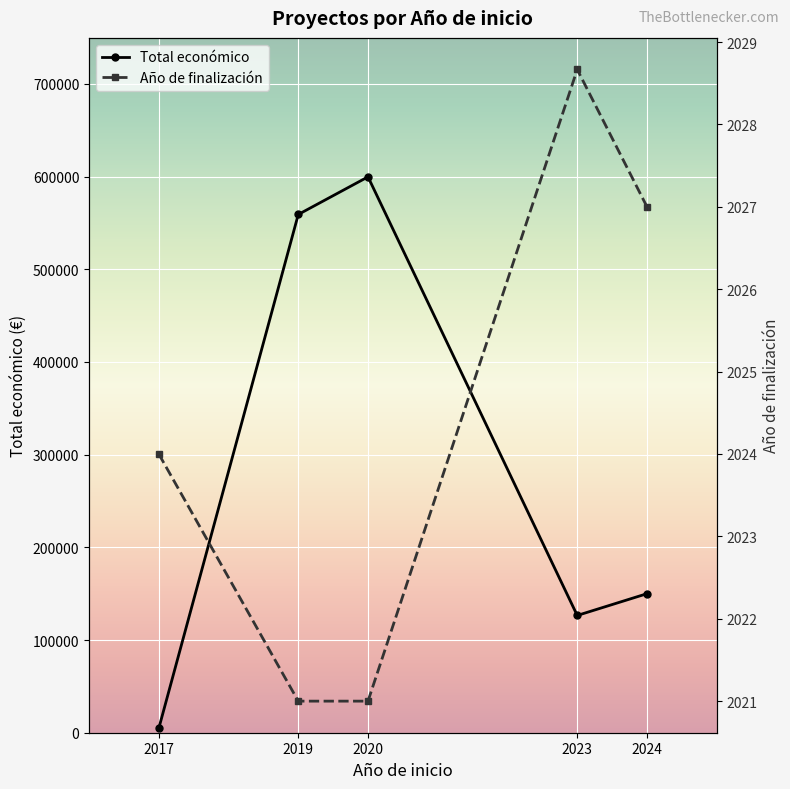

What is the average value of the Total económico series?

287959.9